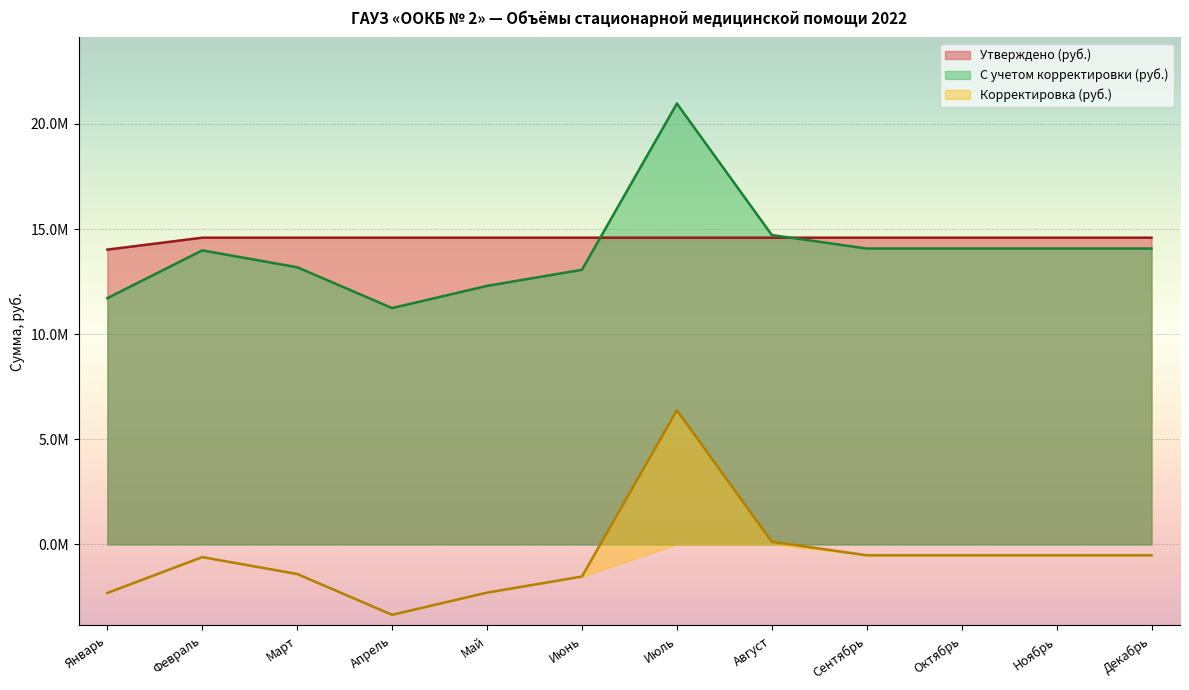

At how many categories does at least one series exceed 7086950?

12